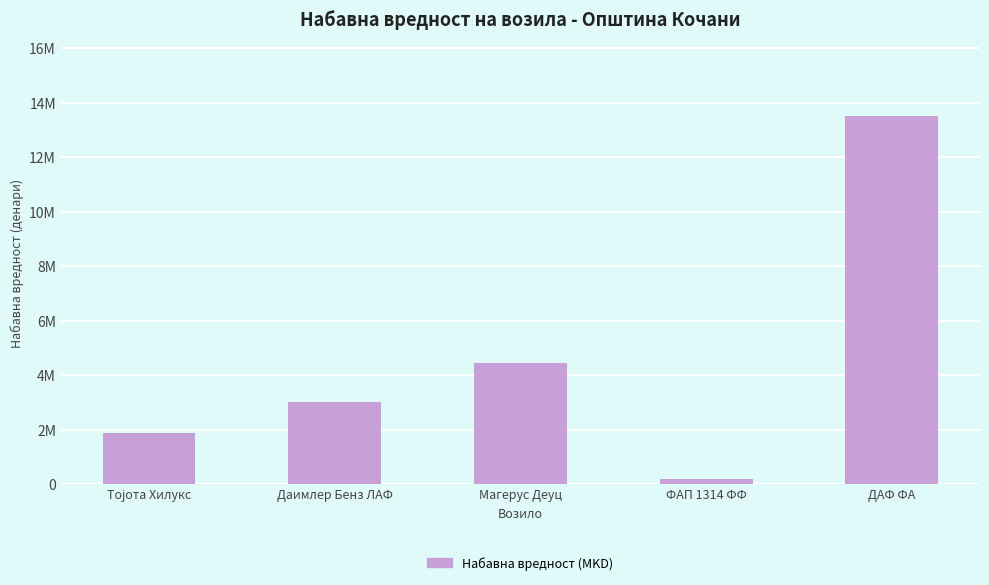

How many series are shown in this chart?

1